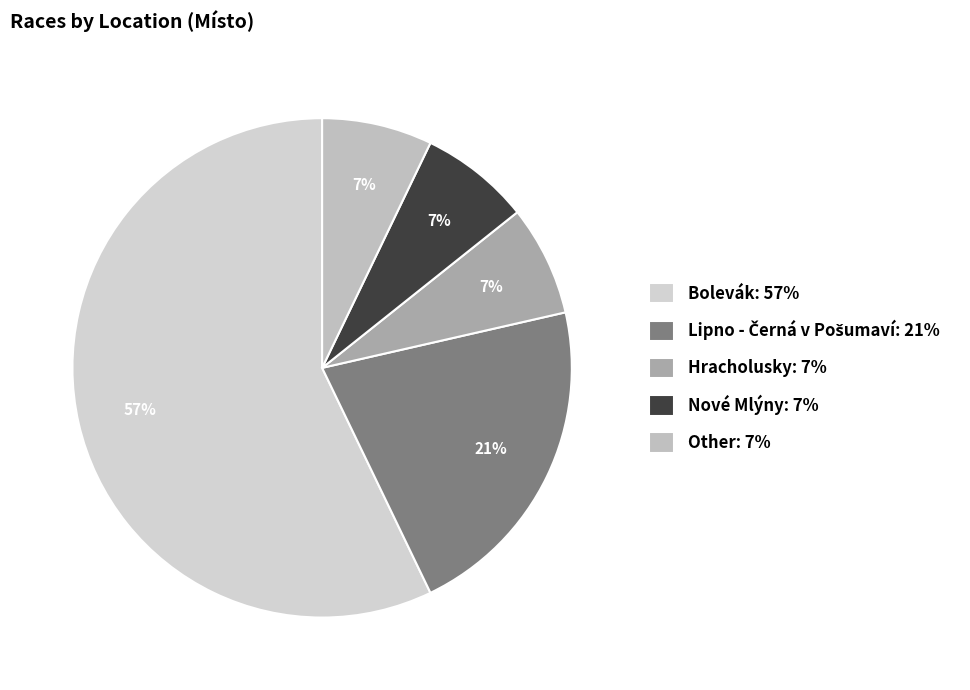

To the nearest percent, what percentage of the pie is Other?

7%